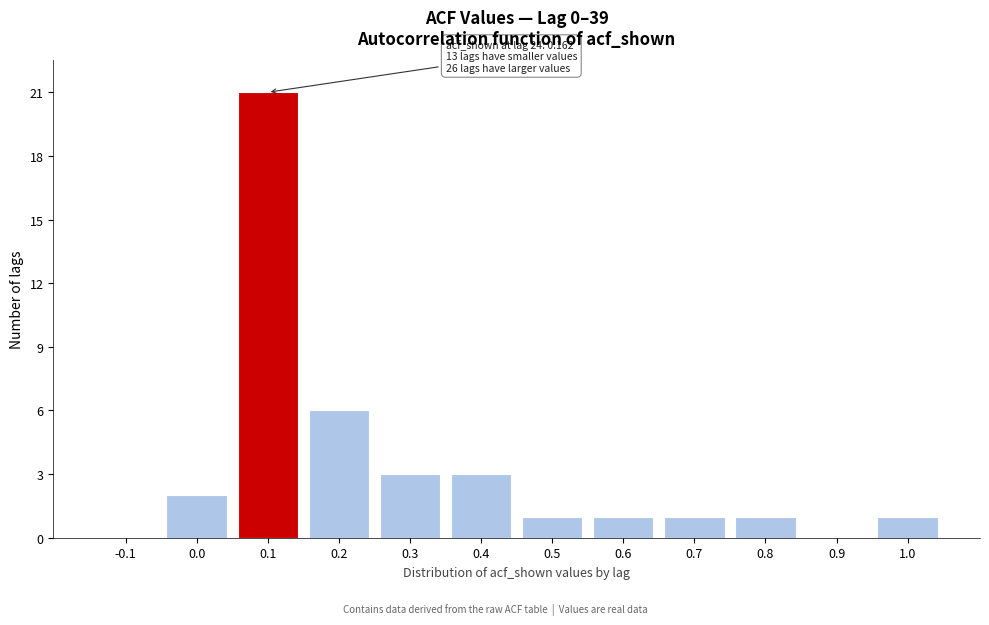

Reading left to right, extract all data points from this chart.

-0.1=0	0.0=2	0.1=21	0.2=6	0.3=3	0.4=3	0.5=1	0.6=1	0.7=1	0.8=1	0.9=0	1.0=1